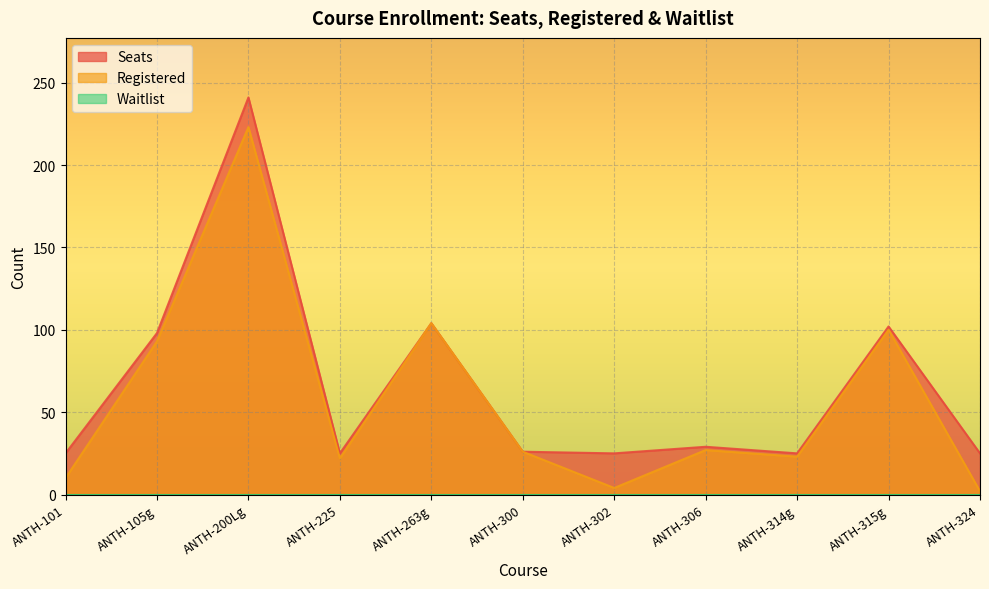

Where is the first local maximum for Seats?

ANTH-200Lg